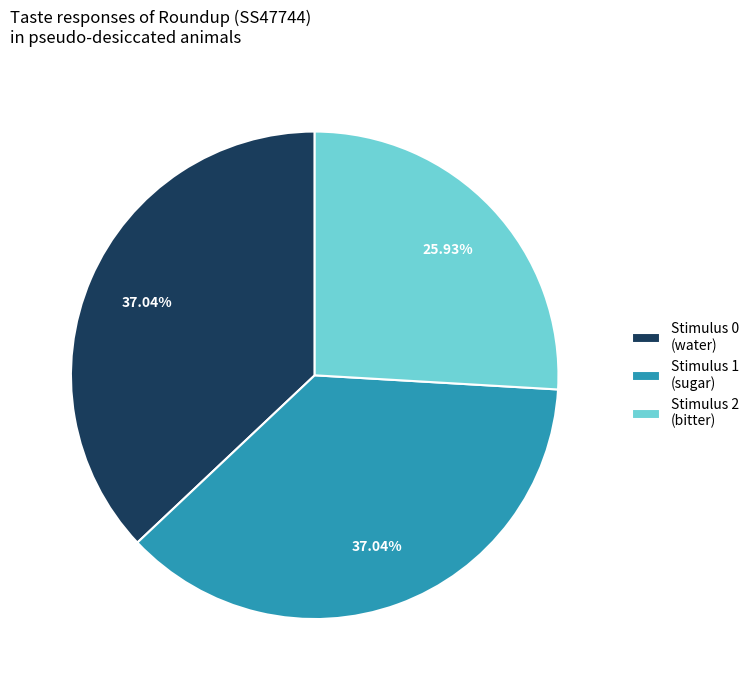

Combined, do Stimulus 0 (water) and Stimulus 1 (sugar) account for over 50%?

Yes